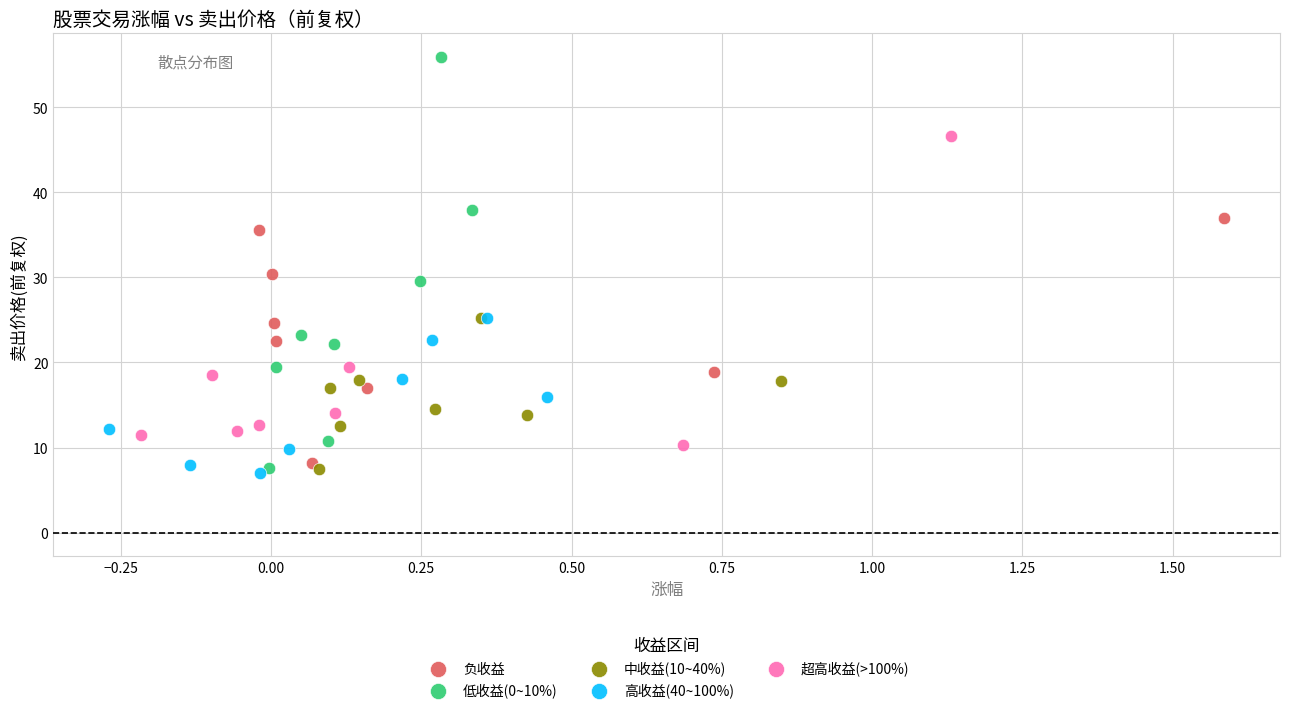

What are all the series names shown in the legend?

负收益, 低收益(0~10%), 中收益(10~40%), 高收益(40~100%), 超高收益(>100%)